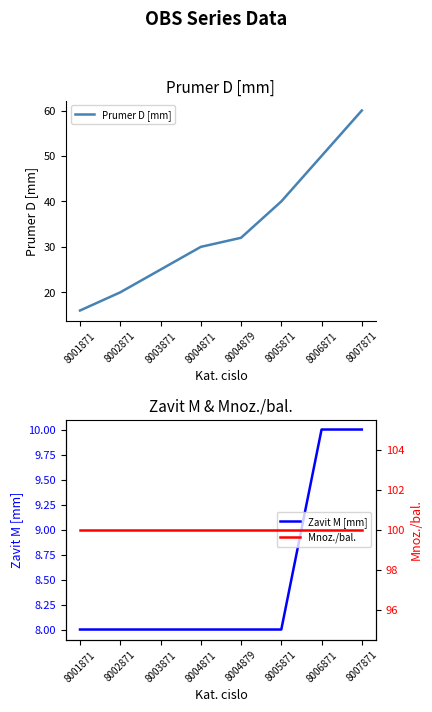

What is the spread (max minus min) of values at 8004871?

92